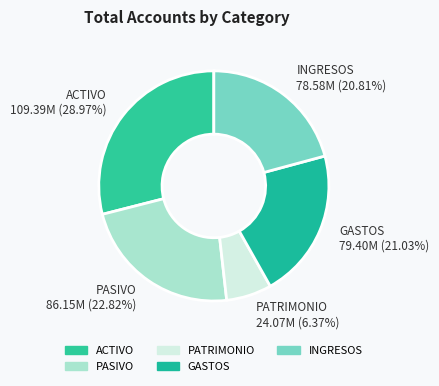

What percentage is the GASTOS slice, to the nearest percent?

21%